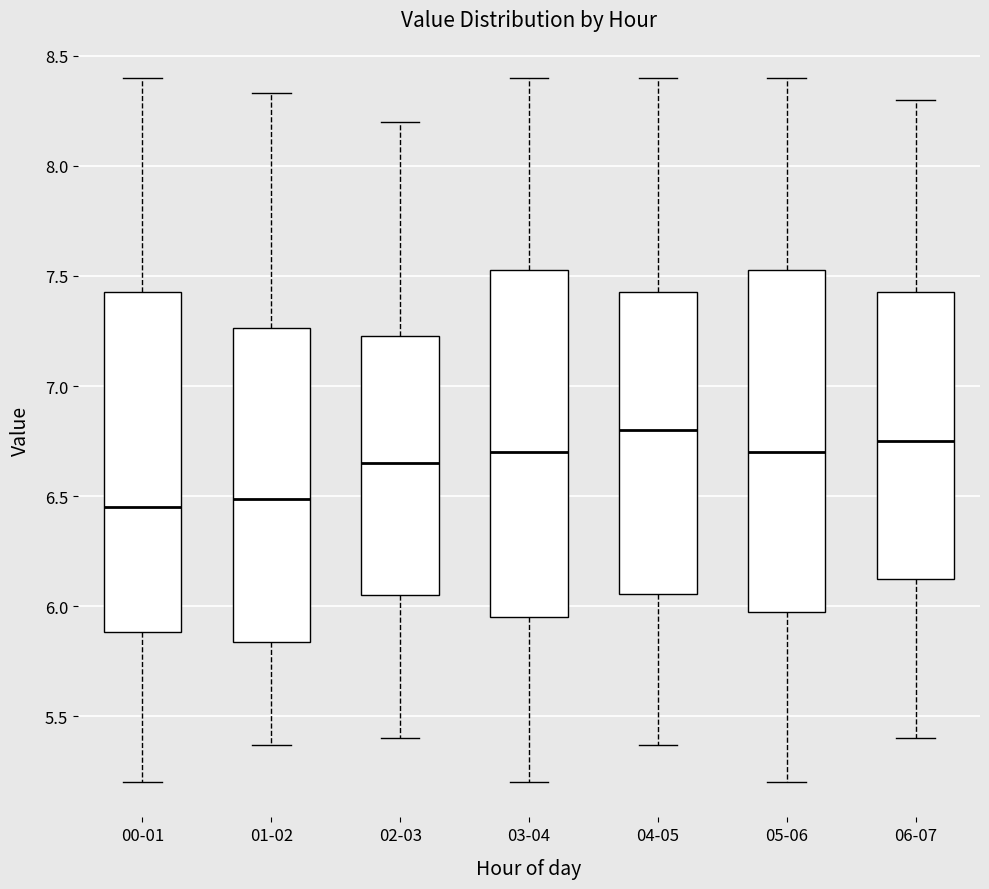

Reading left to right, read every box against the y-axis: the position of its median line, the range the box covers, and the ends of its whiskers. The values are not printed on the chart, so give them approximately, as read against the axis.

00-01: median 6.45, box 5.90 to 7.45, whiskers 5.20 to 8.40
01-02: median 6.50, box 5.85 to 7.25, whiskers 5.35 to 8.35
02-03: median 6.65, box 6.05 to 7.25, whiskers 5.40 to 8.20
03-04: median 6.70, box 5.95 to 7.55, whiskers 5.20 to 8.40
04-05: median 6.80, box 6.05 to 7.45, whiskers 5.35 to 8.40
05-06: median 6.70, box 6.00 to 7.55, whiskers 5.20 to 8.40
06-07: median 6.75, box 6.15 to 7.45, whiskers 5.40 to 8.30